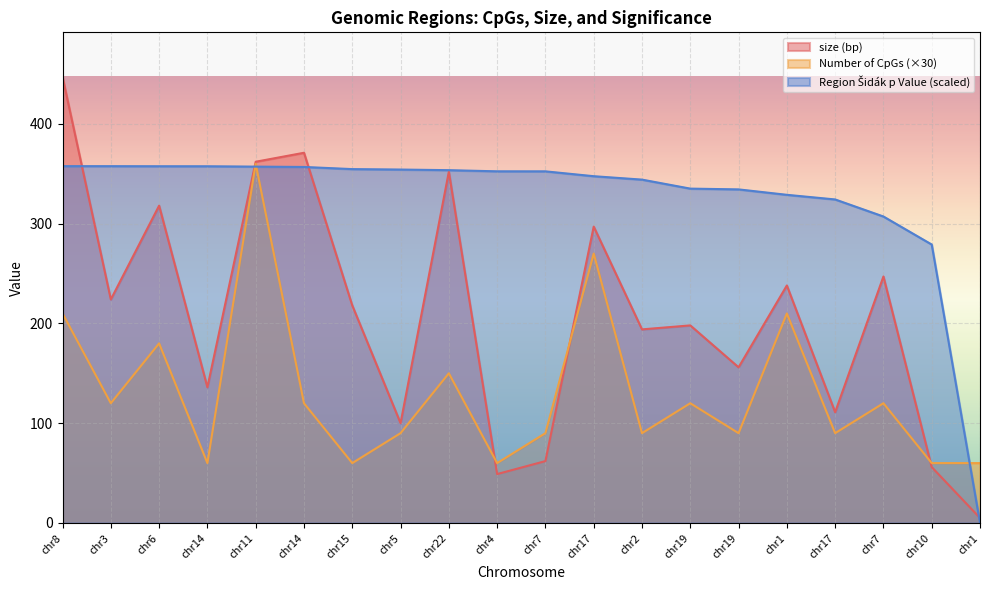

The value of size (bp) at chr7 is 92.6. True or false?

False